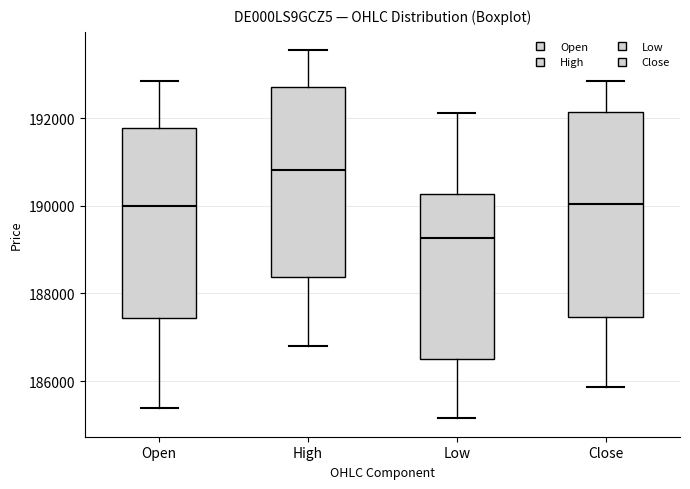

Where does the lower whisker of the box for Close end on the y-axis? The values are not printed on the chart, so give them approximately, as read against the axis.

185800